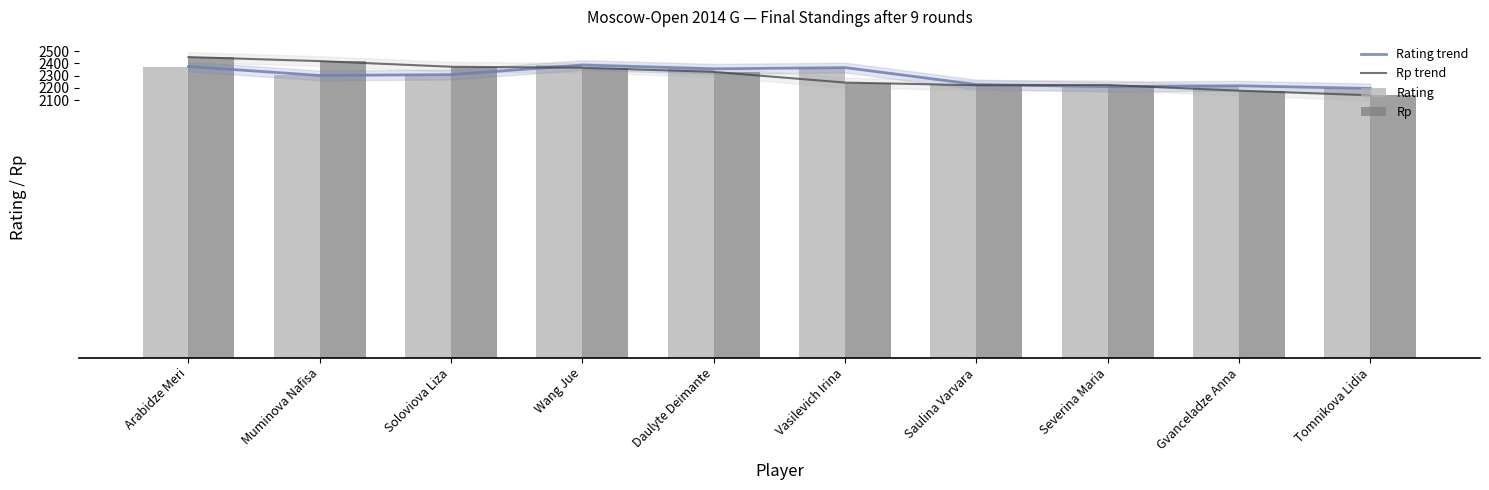

Read the Rp value at Wang Jue, to the nearest 50.

2350